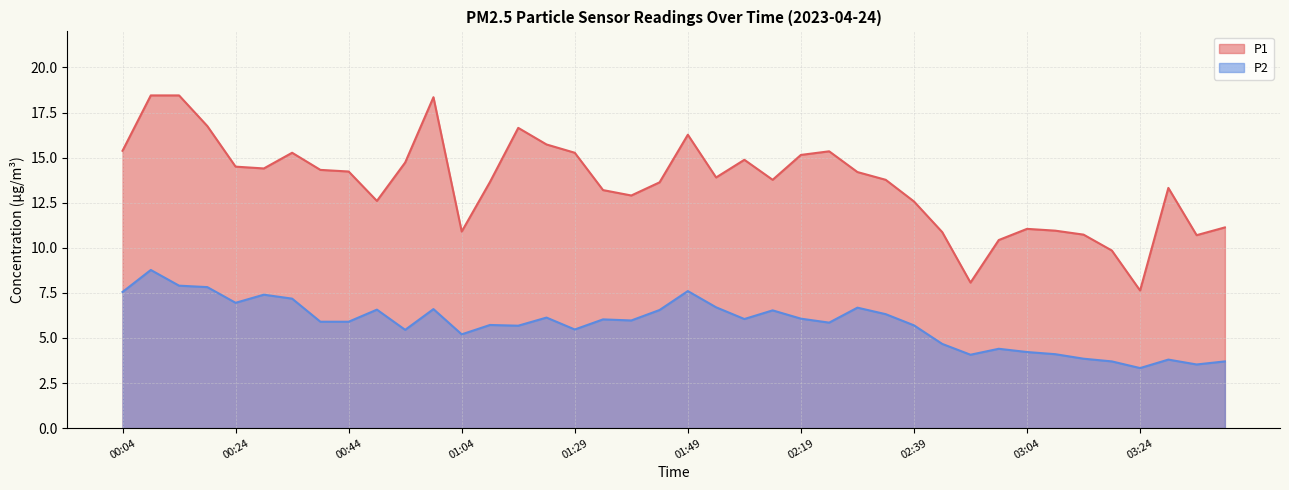

Does the chart have visible grid lines?

Yes